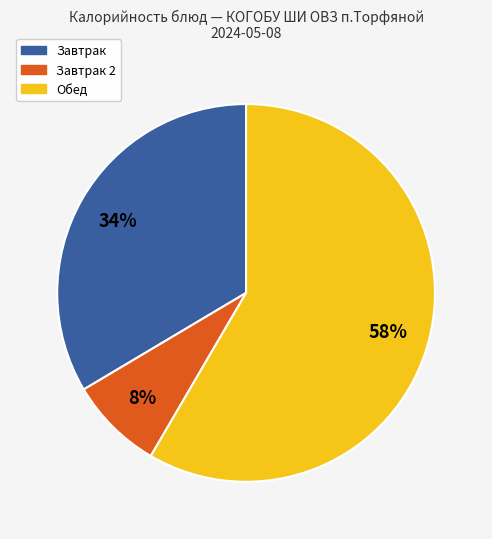

Which slice is the largest?

Обед